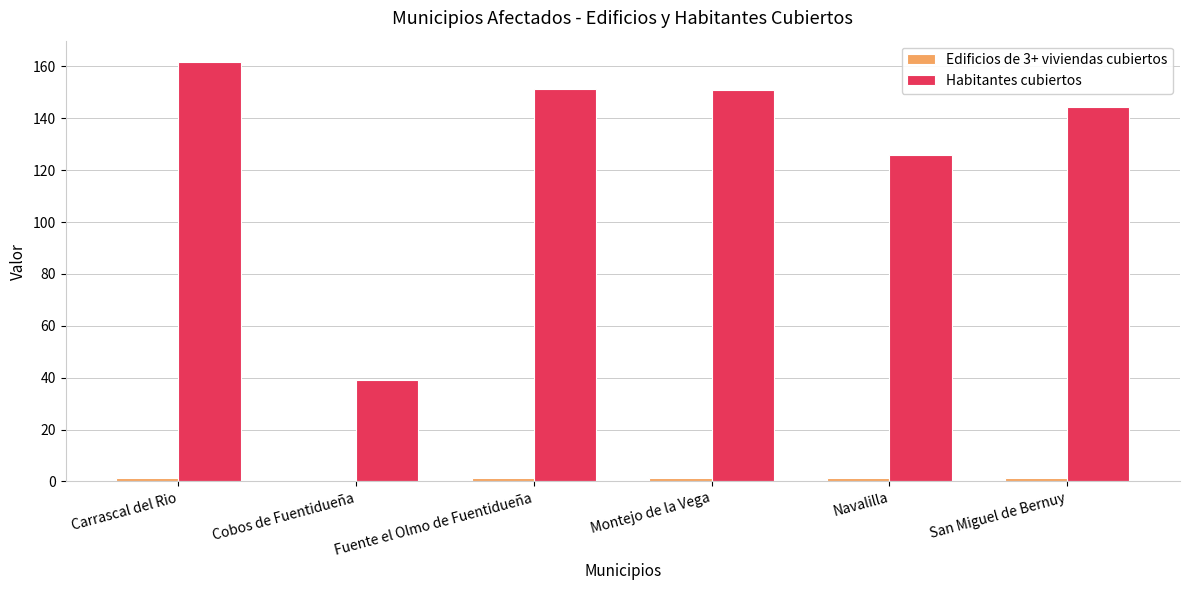

Between Cobos de Fuentidueña and Montejo de la Vega, which series saw the biggest shift?

Habitantes cubiertos